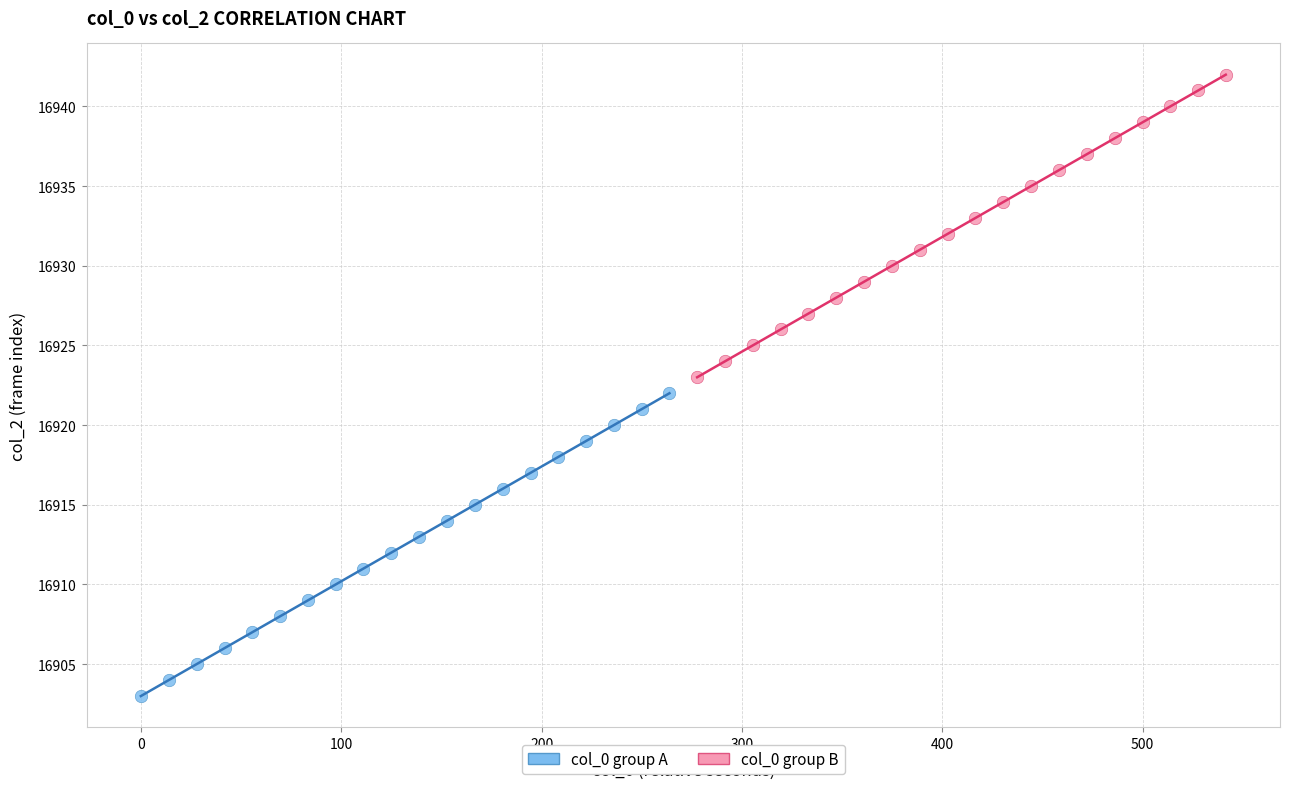

Which series contains the highest Y value?

col_0 group B